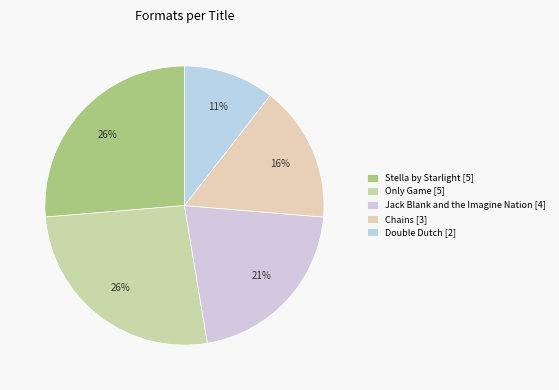

Count the number of slices in the pie.

5